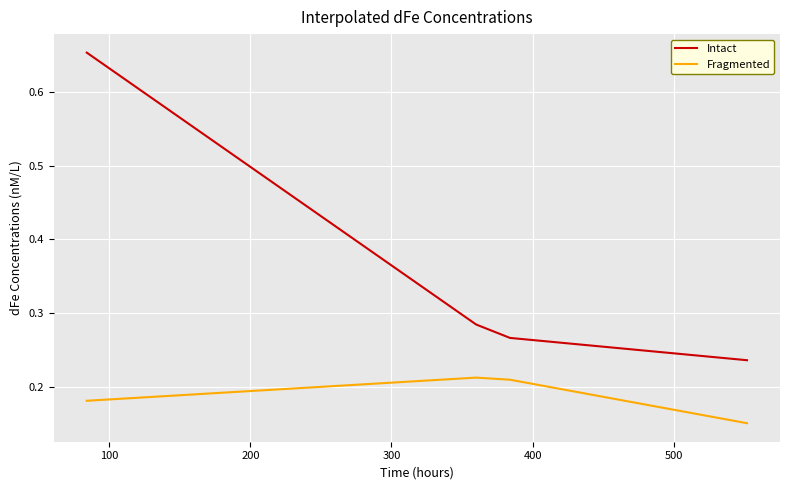

True or false: Fragmented and Intact cross at least once.

False